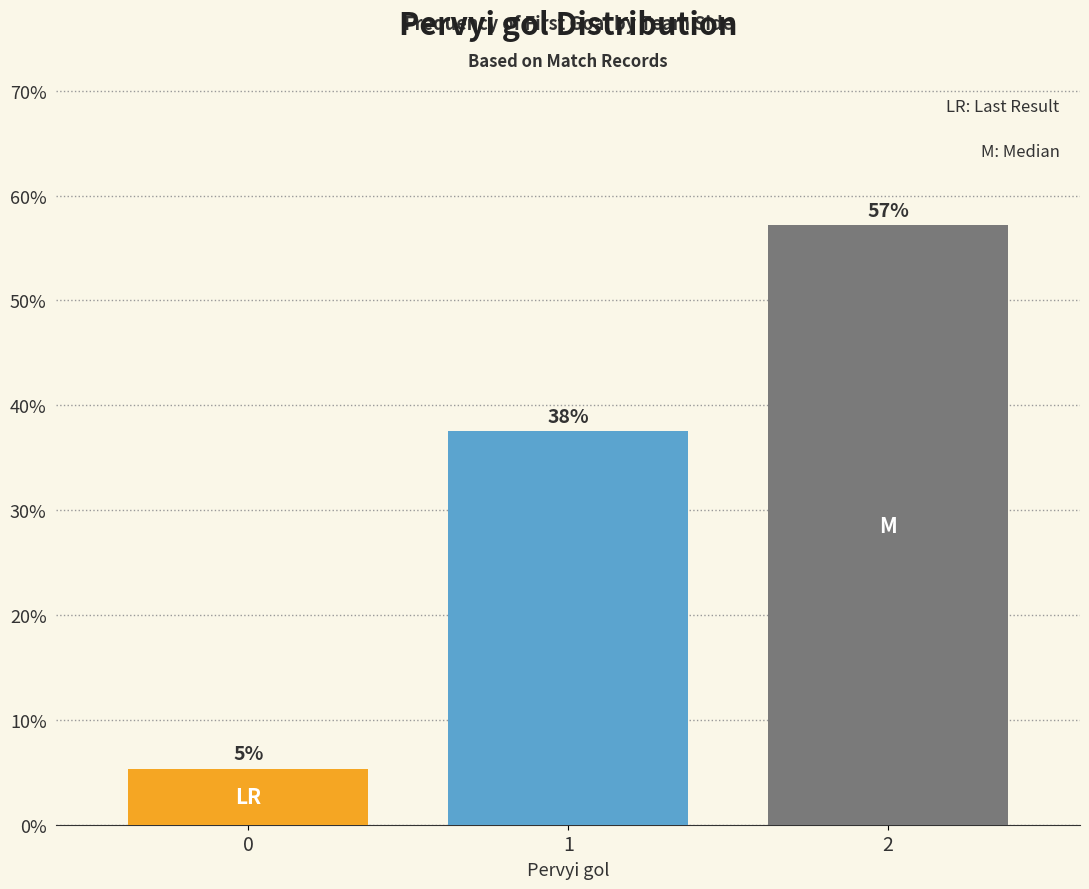

The value at 1 is 17.1. True or false?

False